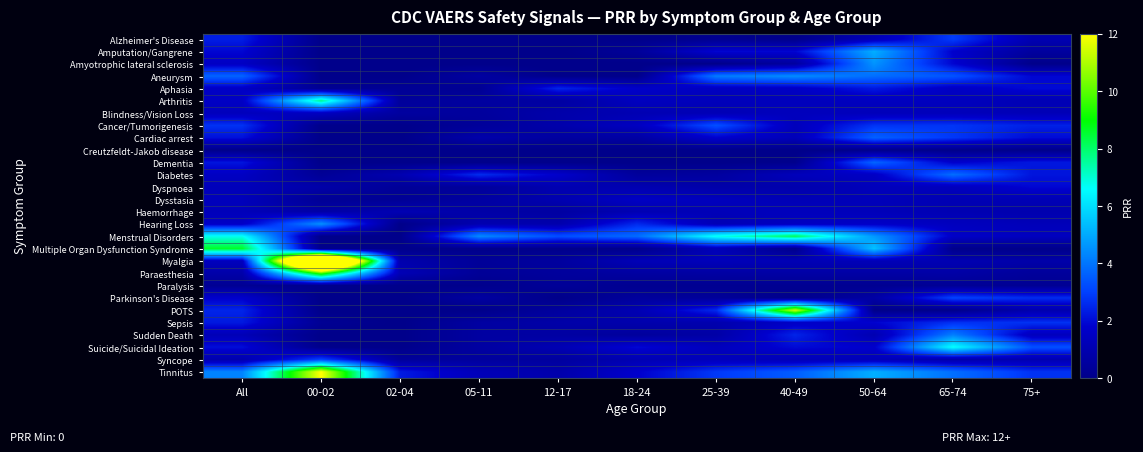

Reading left to right, extract all data points from this chart.

Alzheimer's Disease: All=2.4	00-02=0.0	02-04=0.0	05-11=0.0	12-17=0.0	18-24=0.0	25-39=0.1	40-49=0.0	50-64=1.2	65-74=2.9	75+=1.1
Amputation/Gangrene: All=1.9	00-02=0.0	02-04=0.0	05-11=0.0	12-17=0.0	18-24=0.4	25-39=1.9	40-49=1.9	50-64=5.1	65-74=1.8	75+=0.6
Amyotrophic lateral sclerosis: All=1.6	00-02=0.0	02-04=0.0	05-11=0.0	12-17=0.0	18-24=0.0	25-39=0.0	40-49=0.6	50-64=4.6	65-74=1.9	75+=0.0
Aneurysm: All=3.7	00-02=0.0	02-04=0.0	05-11=0.6	12-17=0.0	18-24=0.0	25-39=4.1	40-49=4.5	50-64=3.9	65-74=3.4	75+=1.9
Aphasia: All=1.6	00-02=0.2	02-04=0.3	05-11=0.2	12-17=2.5	18-24=1.7	25-39=1.5	40-49=1.6	50-64=2.3	65-74=1.6	75+=2.0
Arthritis: All=1.6	00-02=7.7	02-04=0.4	05-11=0.6	12-17=0.6	18-24=1.4	25-39=1.3	40-49=1.3	50-64=1.4	65-74=1.4	75+=1.1
Blindness/Vision Loss: All=1.4	00-02=1.5	02-04=0.6	05-11=0.5	12-17=0.9	18-24=1.1	25-39=1.2	40-49=1.4	50-64=1.3	65-74=1.3	75+=1.2
Cancer/Tumorigenesis: All=2.7	00-02=0.0	02-04=0.0	05-11=0.4	12-17=0.9	18-24=1.5	25-39=3.3	40-49=1.4	50-64=2.8	65-74=2.8	75+=2.4
Cardiac arrest: All=2.1	00-02=0.0	02-04=0.0	05-11=0.9	12-17=0.6	18-24=0.7	25-39=1.8	40-49=1.2	50-64=3.6	65-74=2.9	75+=2.0
Creutzfeldt-Jakob disease: All=0.0	00-02=0.0	02-04=0.0	05-11=0.0	12-17=0.0	18-24=0.0	25-39=0.0	40-49=0.0	50-64=0.0	65-74=0.0	75+=0.0
Dementia: All=2.2	00-02=0.0	02-04=0.0	05-11=0.0	12-17=0.0	18-24=0.0	25-39=0.0	40-49=0.1	50-64=3.7	65-74=1.7	75+=2.2
Diabetes: All=1.6	00-02=0.3	02-04=1.0	05-11=2.6	12-17=1.8	18-24=0.5	25-39=0.6	40-49=1.3	50-64=1.6	65-74=3.9	75+=2.2
Dyspnoea: All=1.3	00-02=0.8	02-04=0.4	05-11=0.5	12-17=1.1	18-24=1.0	25-39=0.8	40-49=0.9	50-64=1.3	65-74=1.4	75+=1.9
Dysstasia: All=1.3	00-02=0.3	02-04=0.3	05-11=0.6	12-17=1.0	18-24=1.6	25-39=1.4	40-49=1.2	50-64=1.3	65-74=1.1	75+=1.2
Haemorrhage: All=1.3	00-02=0.8	02-04=1.1	05-11=0.8	12-17=0.7	18-24=1.1	25-39=1.2	40-49=1.4	50-64=1.3	65-74=1.1	75+=1.0
Hearing Loss: All=1.6	00-02=4.5	02-04=0.0	05-11=1.0	12-17=0.9	18-24=2.6	25-39=1.2	40-49=1.5	50-64=1.7	65-74=1.4	75+=1.3
Menstrual Disorders: All=6.7	00-02=0.0	02-04=0.0	05-11=4.4	12-17=3.3	18-24=3.8	25-39=6.8	40-49=8.2	50-64=4.7	65-74=1.6	75+=1.4
Multiple Organ Dysfunction Syndrome: All=8.6	00-02=0.0	02-04=0.0	05-11=0.0	12-17=0.0	18-24=0.0	25-39=1.2	40-49=0.0	50-64=5.5	65-74=0.0	75+=0.0
Myalgia: All=1.4	00-02=23.8	02-04=1.0	05-11=0.4	12-17=0.6	18-24=1.2	25-39=1.3	40-49=1.2	50-64=1.3	65-74=1.1	75+=0.8
Paraesthesia: All=0.8	00-02=9.8	02-04=1.2	05-11=0.4	12-17=0.5	18-24=0.6	25-39=0.7	40-49=0.8	50-64=0.7	65-74=0.8	75+=0.5
Paralysis: All=0.2	00-02=0.0	02-04=0.0	05-11=0.1	12-17=0.4	18-24=0.2	25-39=0.2	40-49=0.2	50-64=0.2	65-74=0.3	75+=0.2
Parkinson's Disease: All=1.8	00-02=0.0	02-04=0.0	05-11=0.6	12-17=0.0	18-24=0.5	25-39=0.4	40-49=0.0	50-64=0.7	65-74=3.1	75+=2.6
POTS: All=2.5	00-02=0.0	02-04=0.0	05-11=0.0	12-17=0.5	18-24=1.1	25-39=2.6	40-49=11.4	50-64=0.0	65-74=0.0	75+=0.9
Sepsis: All=2.3	00-02=0.3	02-04=0.0	05-11=0.6	12-17=0.8	18-24=0.9	25-39=1.0	40-49=1.6	50-64=1.9	65-74=2.7	75+=2.7
Sudden Death: All=1.2	00-02=0.0	02-04=0.0	05-11=0.6	12-17=0.7	18-24=0.5	25-39=0.8	40-49=2.5	50-64=1.1	65-74=4.2	75+=1.4
Suicide/Suicidal Ideation: All=2.1	00-02=0.0	02-04=0.0	05-11=0.6	12-17=1.1	18-24=2.0	25-39=1.4	40-49=2.0	50-64=1.8	65-74=6.7	75+=3.3
Syncope: All=0.9	00-02=3.0	02-04=0.4	05-11=0.5	12-17=0.5	18-24=1.1	25-39=1.3	40-49=1.2	50-64=1.2	65-74=0.9	75+=1.0
Tinnitus: All=4.3	00-02=12.1	02-04=2.3	05-11=1.3	12-17=0.9	18-24=1.8	25-39=2.9	40-49=3.5	50-64=5.1	65-74=3.9	75+=2.7